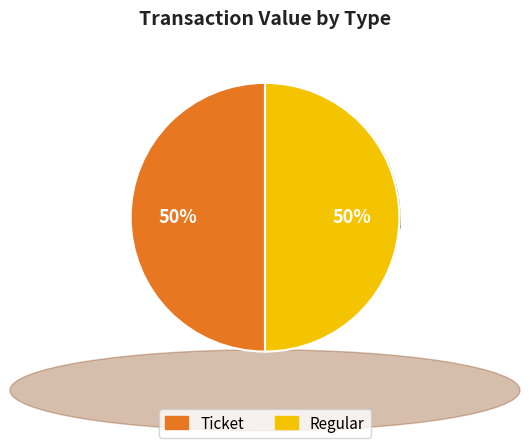

To the nearest percent, what is the combined percentage of Ticket and Regular?

100%